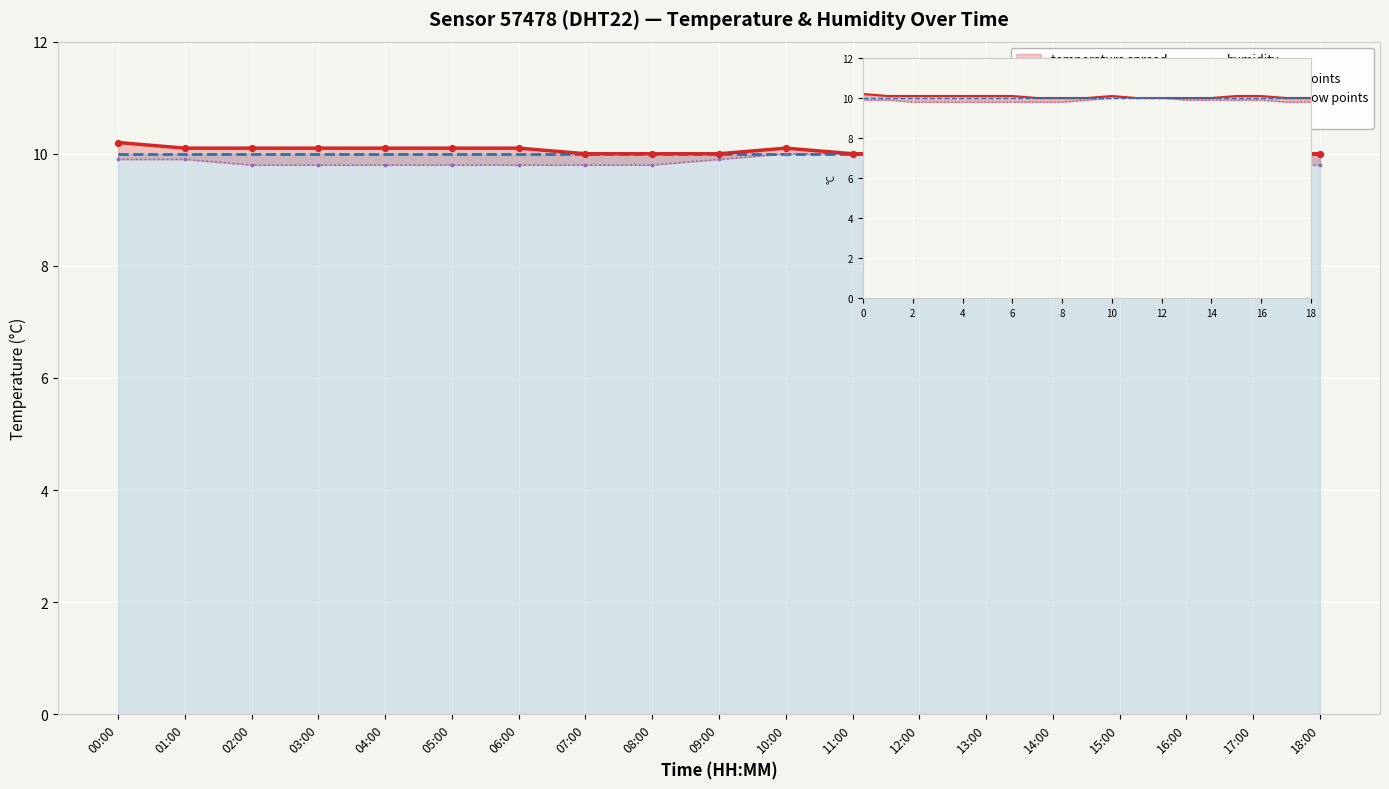

Which series has the largest Y range (max minus min)?

temperature